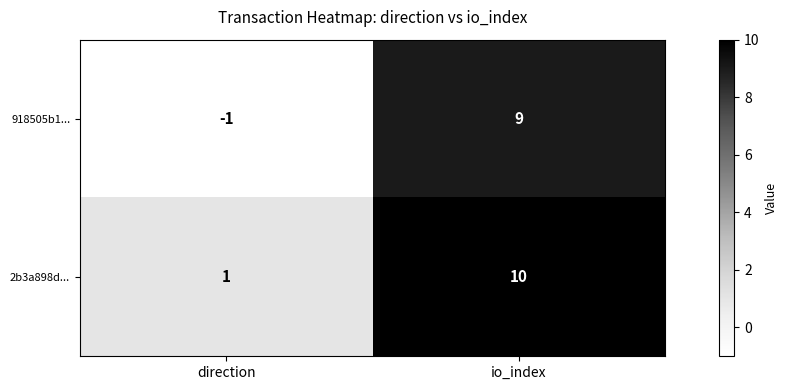

What is the sum of all 918505b1... values?

8